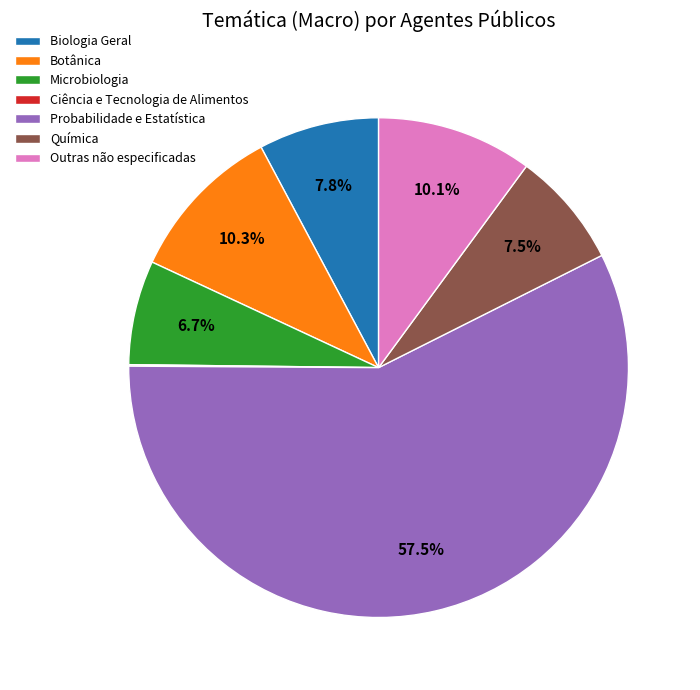

The Biologia Geral slice represents 16% of the pie. True or false?

False